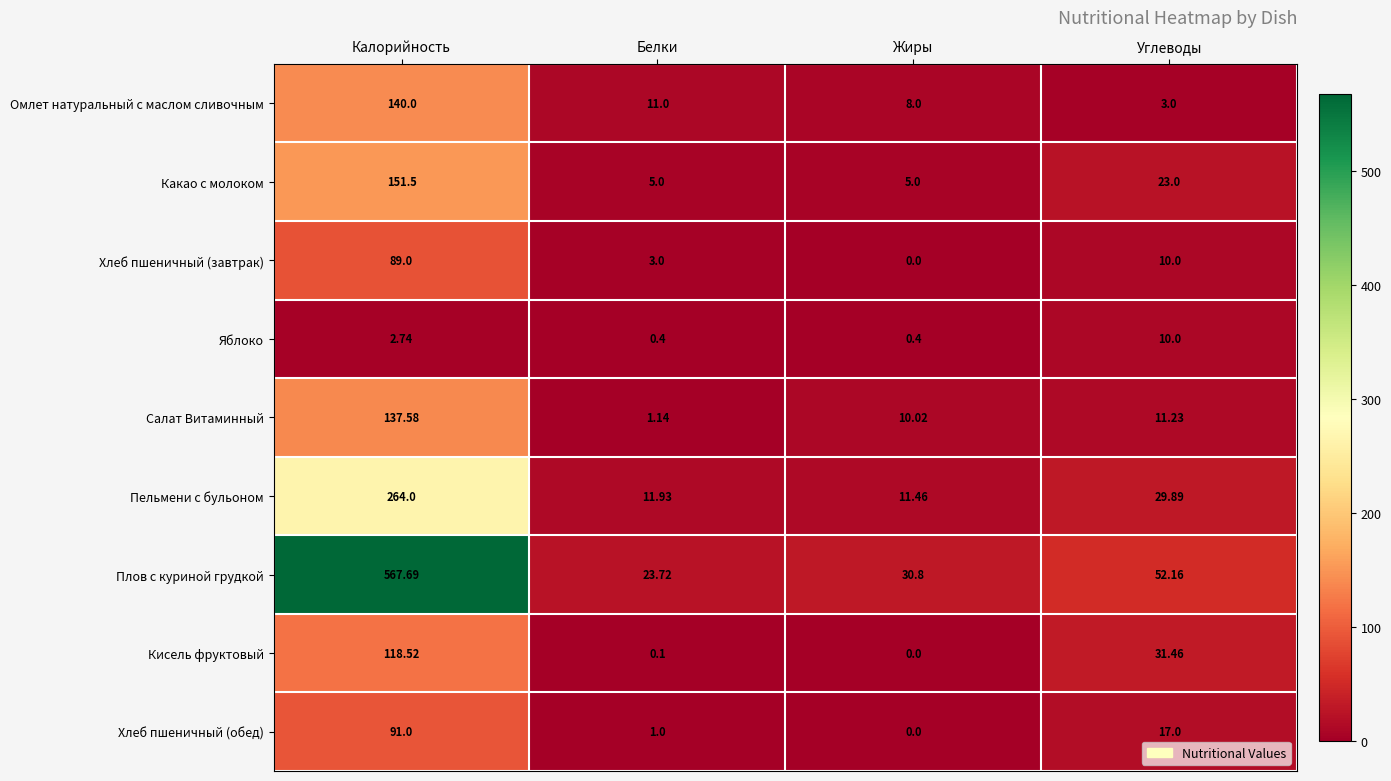

List the series in order of their peak value, lowest first.

Яблоко, Хлеб пшеничный (завтрак), Хлеб пшеничный (обед), Кисель фруктовый, Салат Витаминный, Омлет натуральный с маслом сливочным, Какао с молоком, Пельмени с бульоном, Плов с куриной грудкой